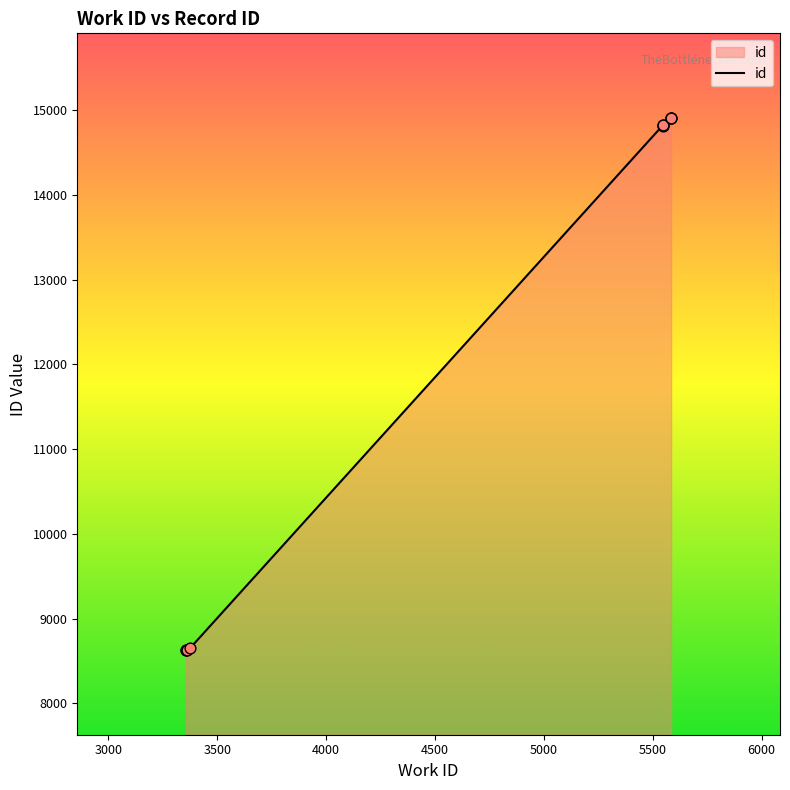

Approximately how many times larger is the value at 5545 compared to 5545?

1.0